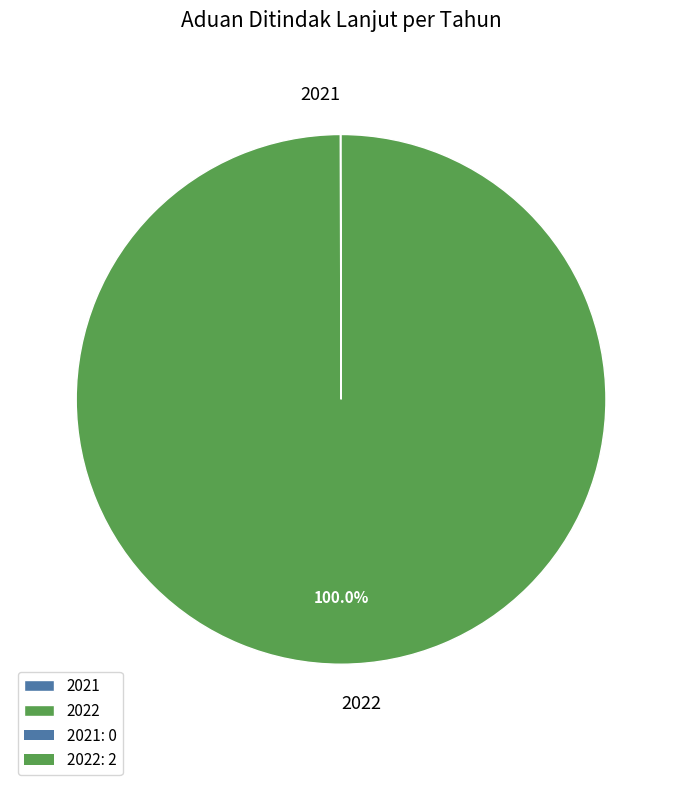

Which category accounts for the majority?

2022